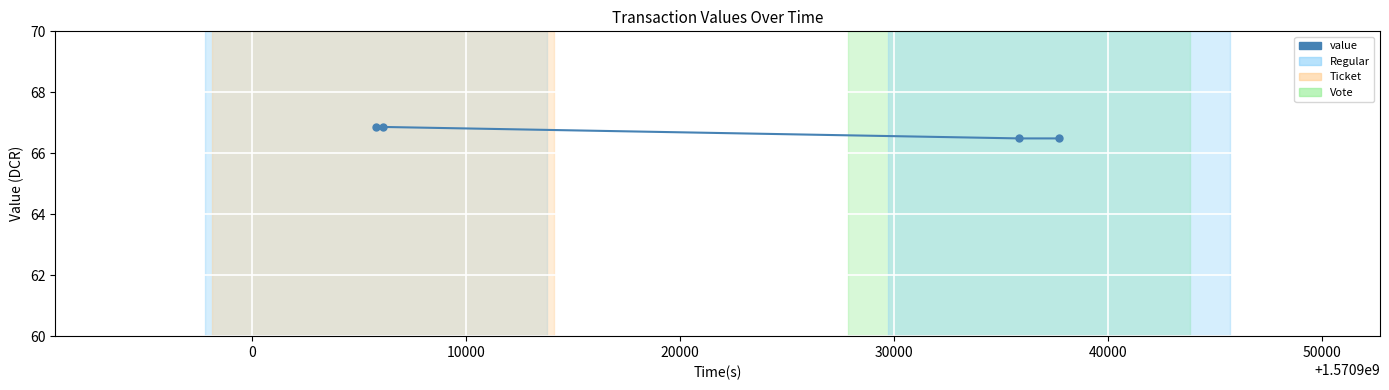

True or false: there are more than 2 points higher than both neighbors.

False